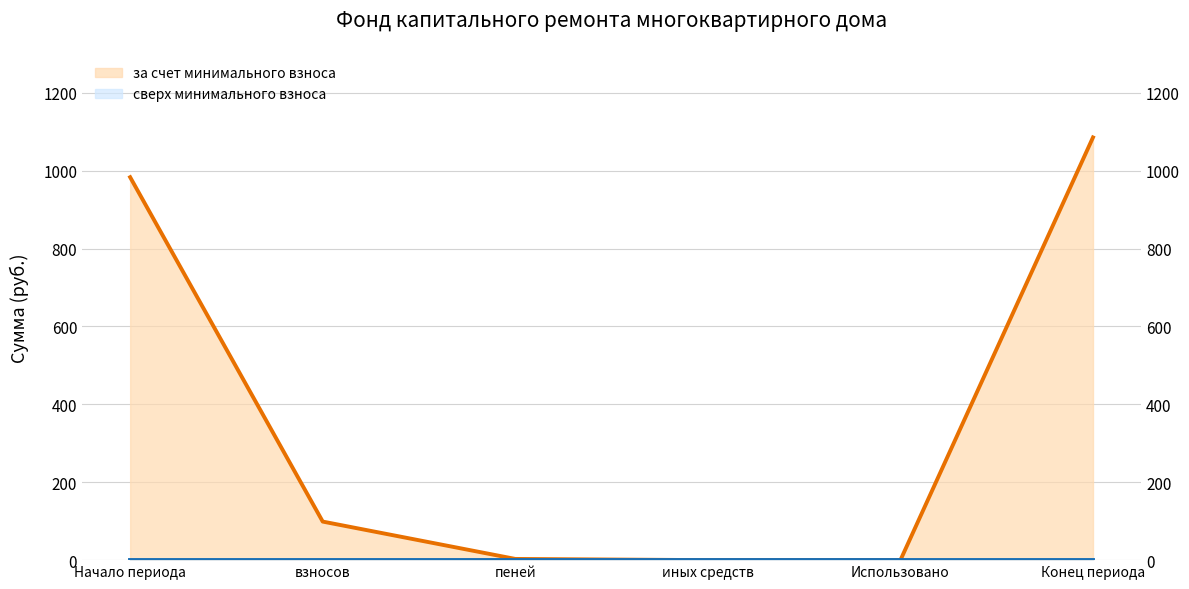

The value of за счет минимального взноса (линия) at пеней is 3.1. True or false?

True